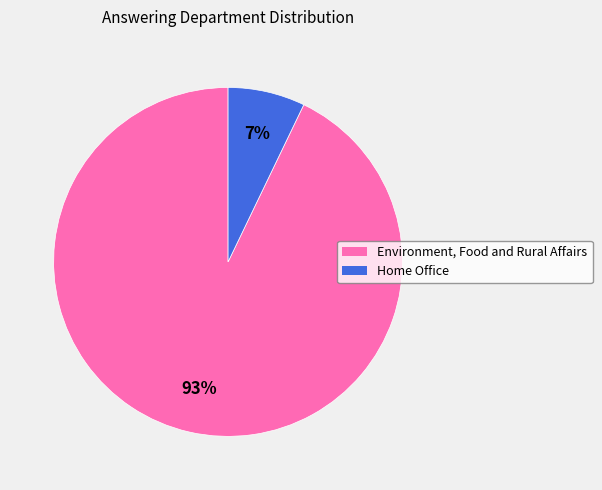

What percentage is the Environment, Food and Rural Affairs slice, to the nearest percent?

93%